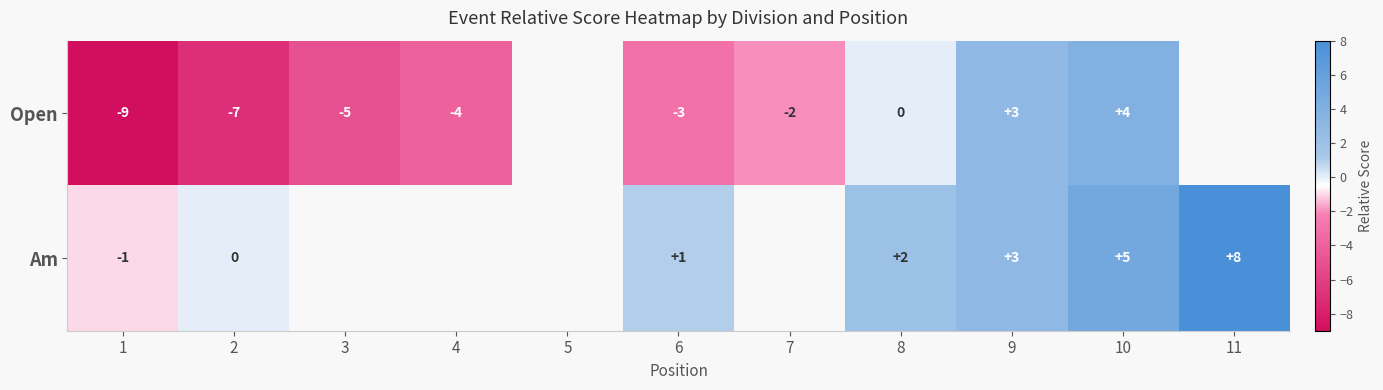

At which category is the sum across all series the highest?

10